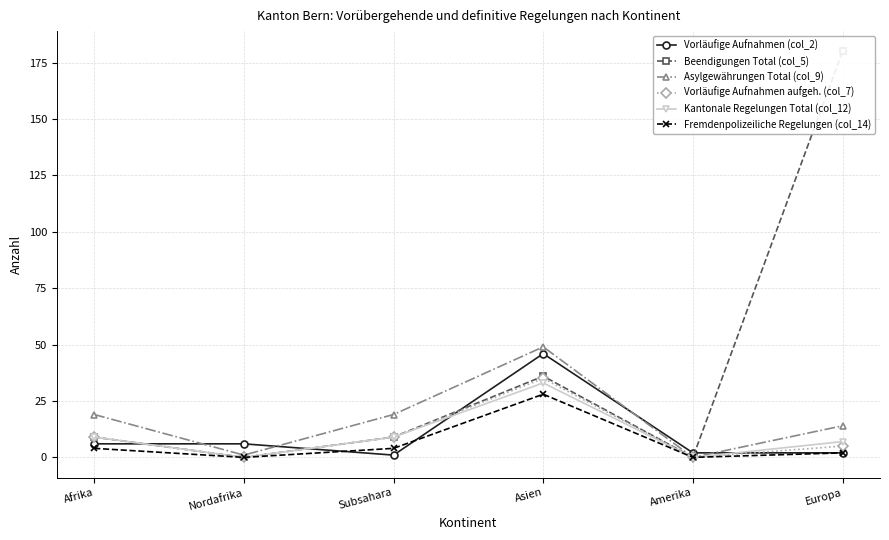

The value of Asylgewährungen Total (col_9) at Nordafrika is 1. True or false?

True